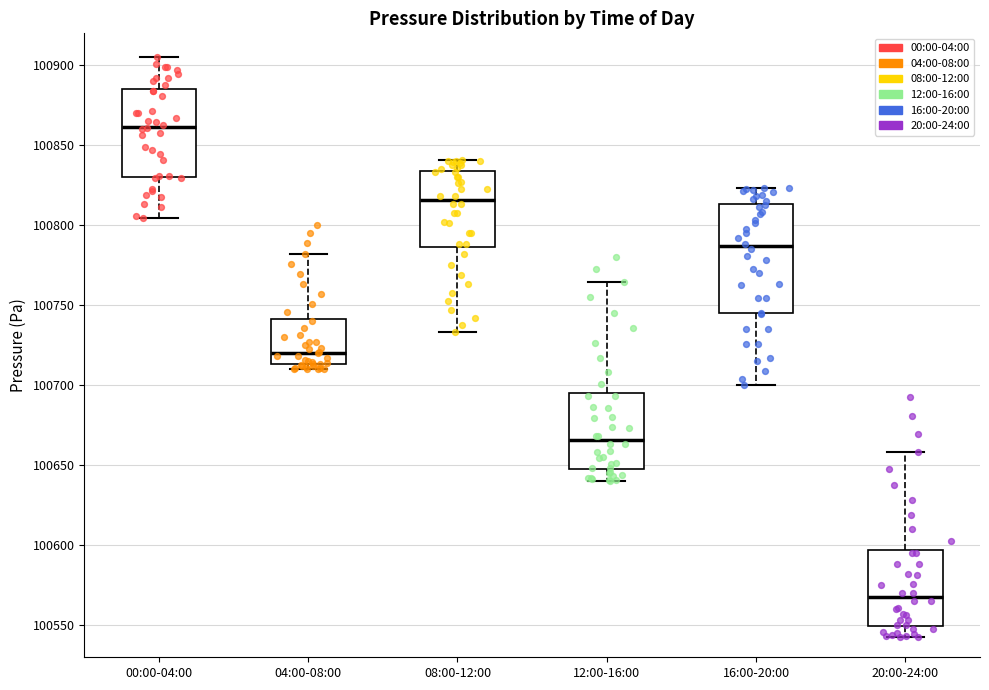

Reading left to right, read every box against the y-axis: the position of its median line, the range the box covers, and the ends of its whiskers. The values are not printed on the chart, so give them approximately, as read against the axis.

00:00-04:00: median 100860, box 100830 to 100885, whiskers 100805 to 100905
04:00-08:00: median 100720, box 100715 to 100740, whiskers 100710 to 100780
08:00-12:00: median 100815, box 100785 to 100835, whiskers 100735 to 100840
12:00-16:00: median 100665, box 100650 to 100695, whiskers 100640 to 100765
16:00-20:00: median 100785, box 100745 to 100815, whiskers 100700 to 100825
20:00-24:00: median 100570, box 100550 to 100595, whiskers 100540 to 100660